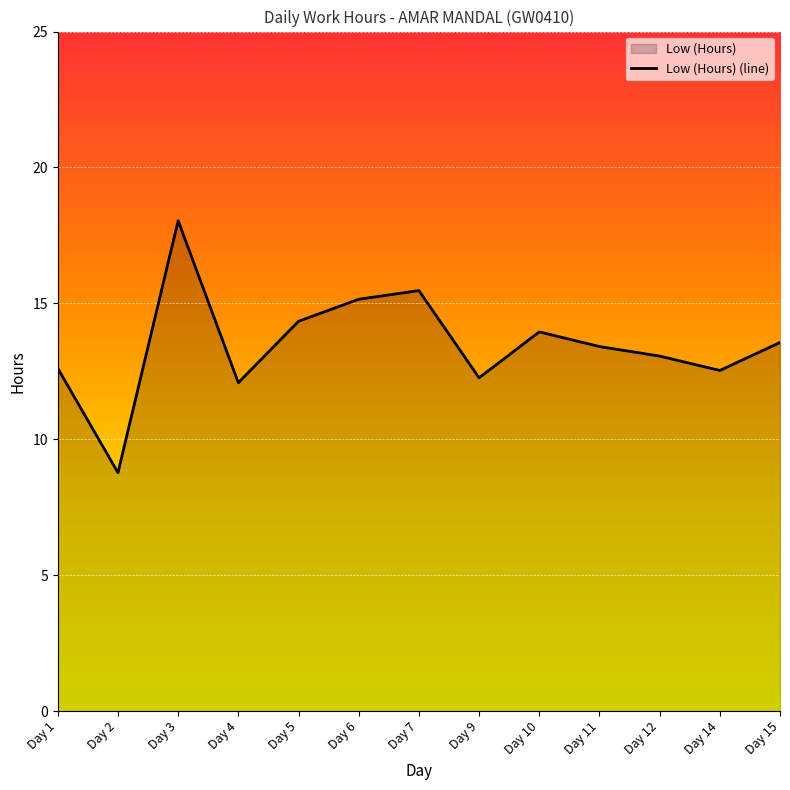

Reading right to left, extract all data points from this chart.

13.6	12.5	13.1	13.4	13.9	12.3	15.5	15.2	14.3	12.1	18.0	8.8	12.6